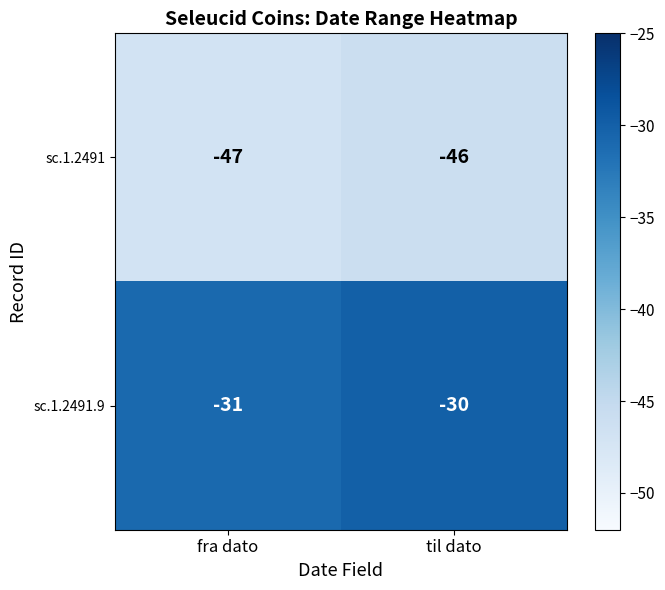

At which label does sc.1.2491 reach its peak?

til dato